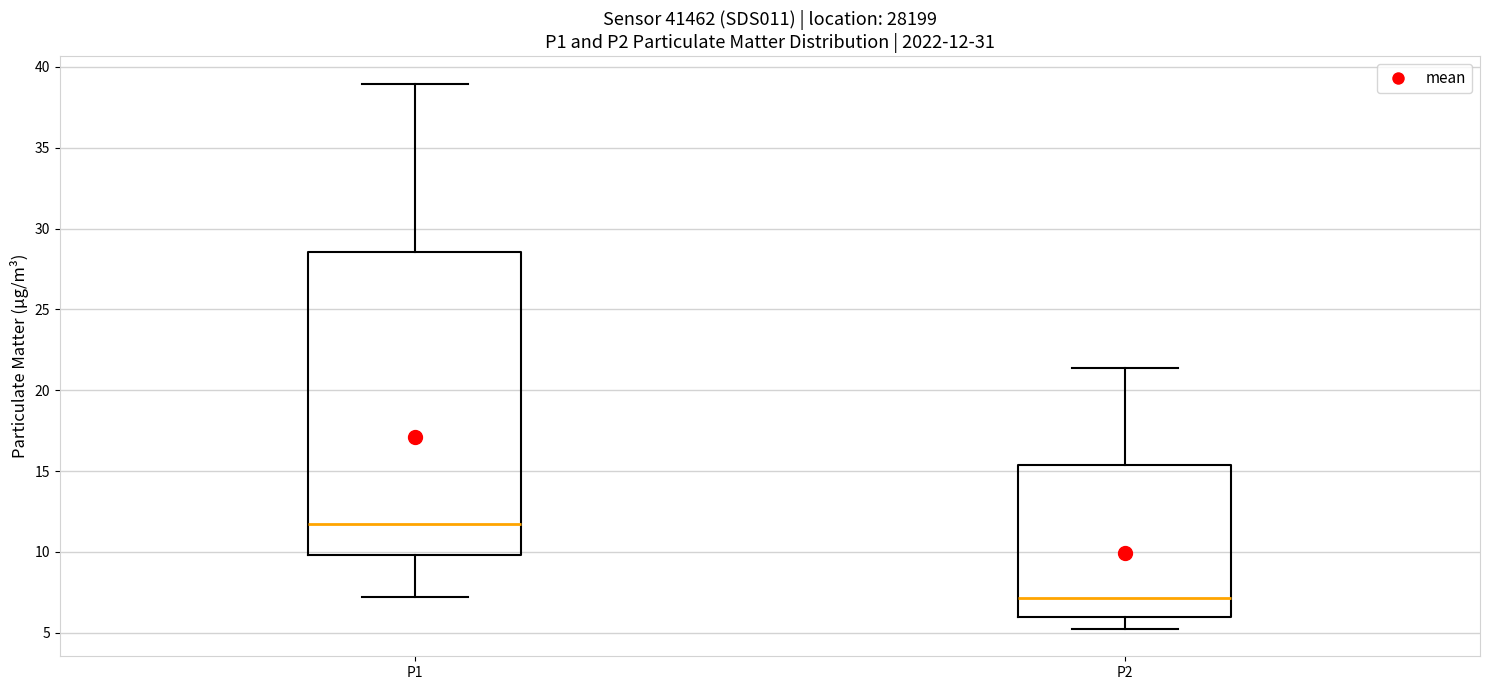

Comparing the boxes themselves (not the whiskers), which one is the tallest?

P1